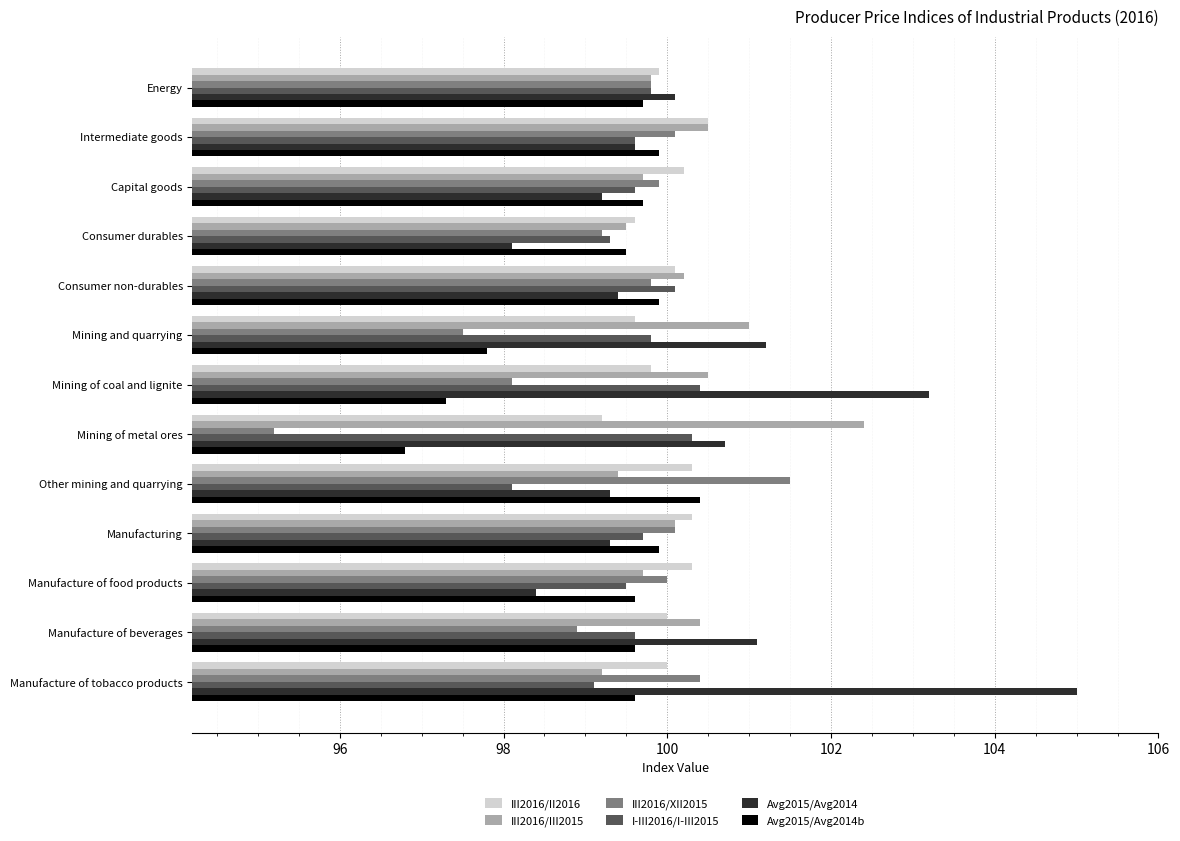

How many series are shown in this chart?

6